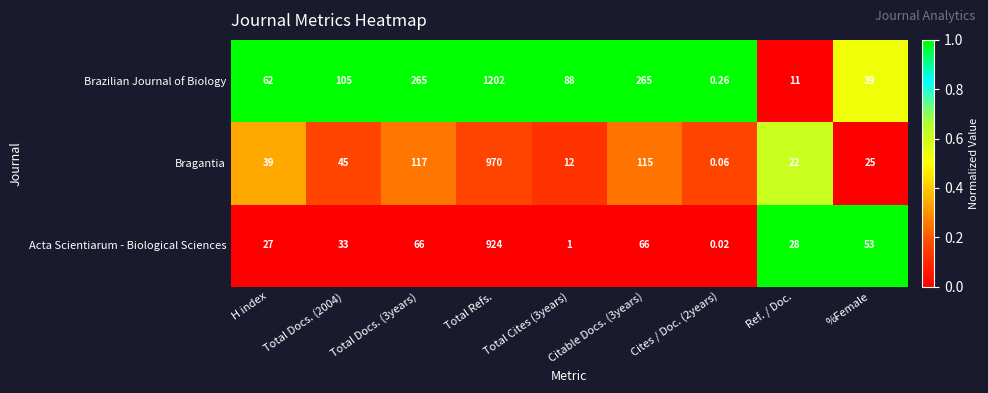

Is the value of Acta Scientiarum - Biological Sciences at Total Cites (3years) greater than the value of Brazilian Journal of Biology at Total Cites (3years)?

No